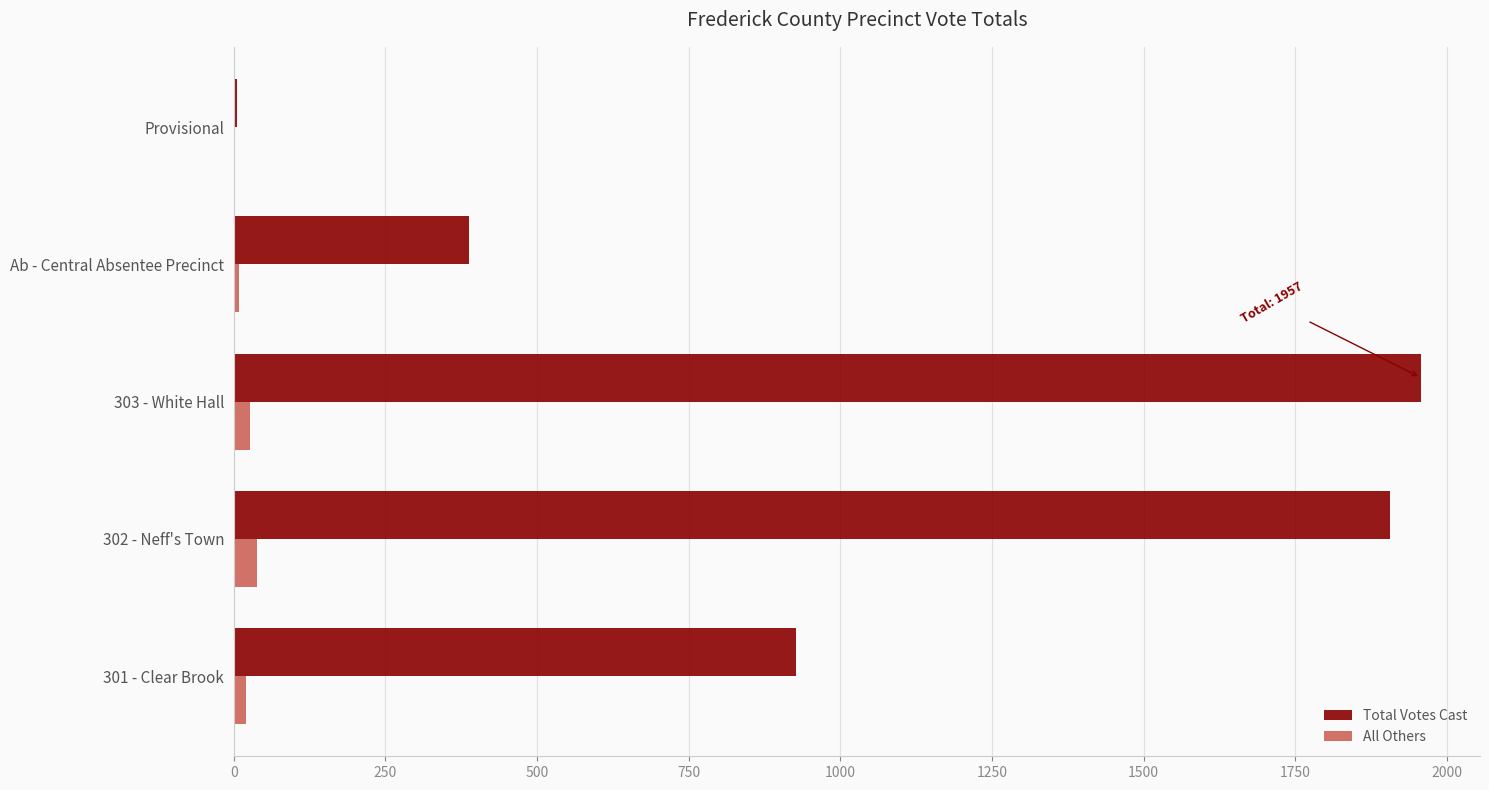

What is the average value of the All Others series?

19